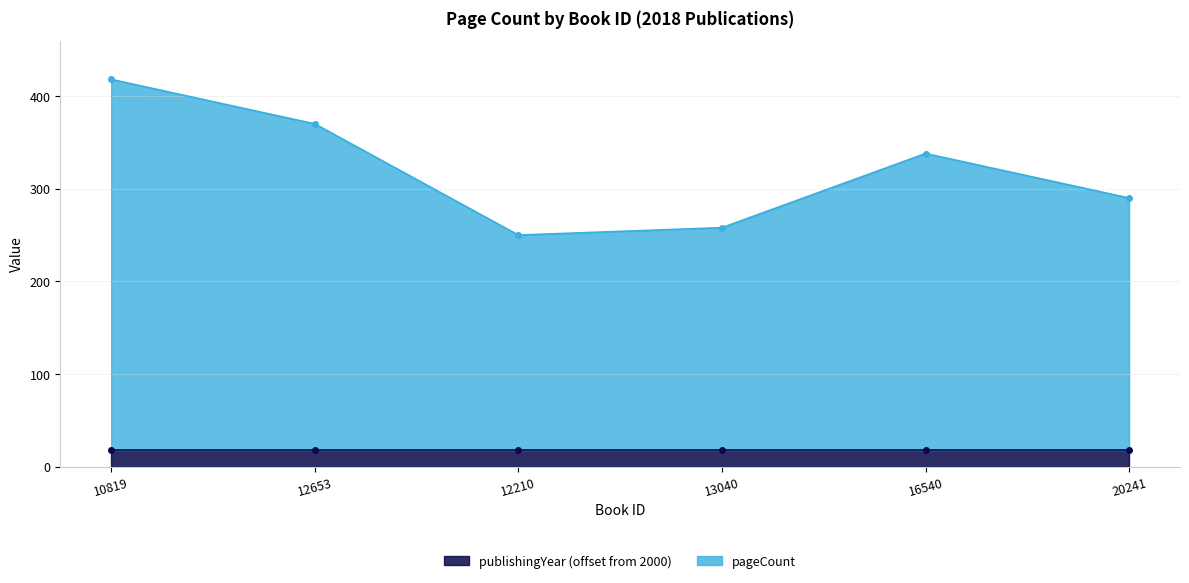

What is the value of the 6th point from the left?

290